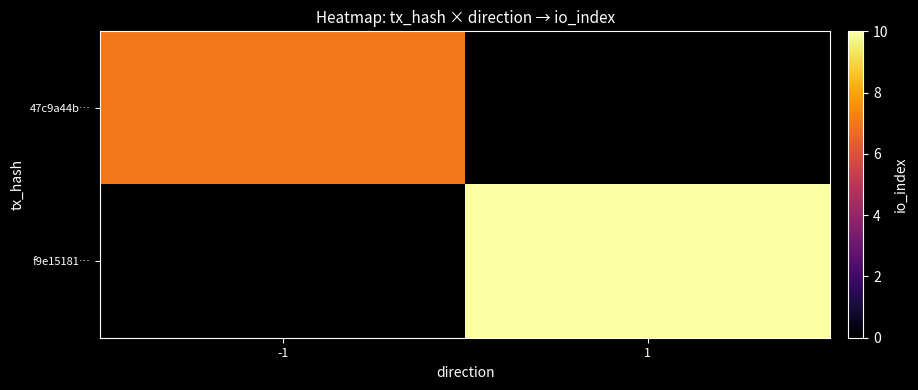

Rank the categories by 47c9a44b… value from highest to lowest.

-1, 1